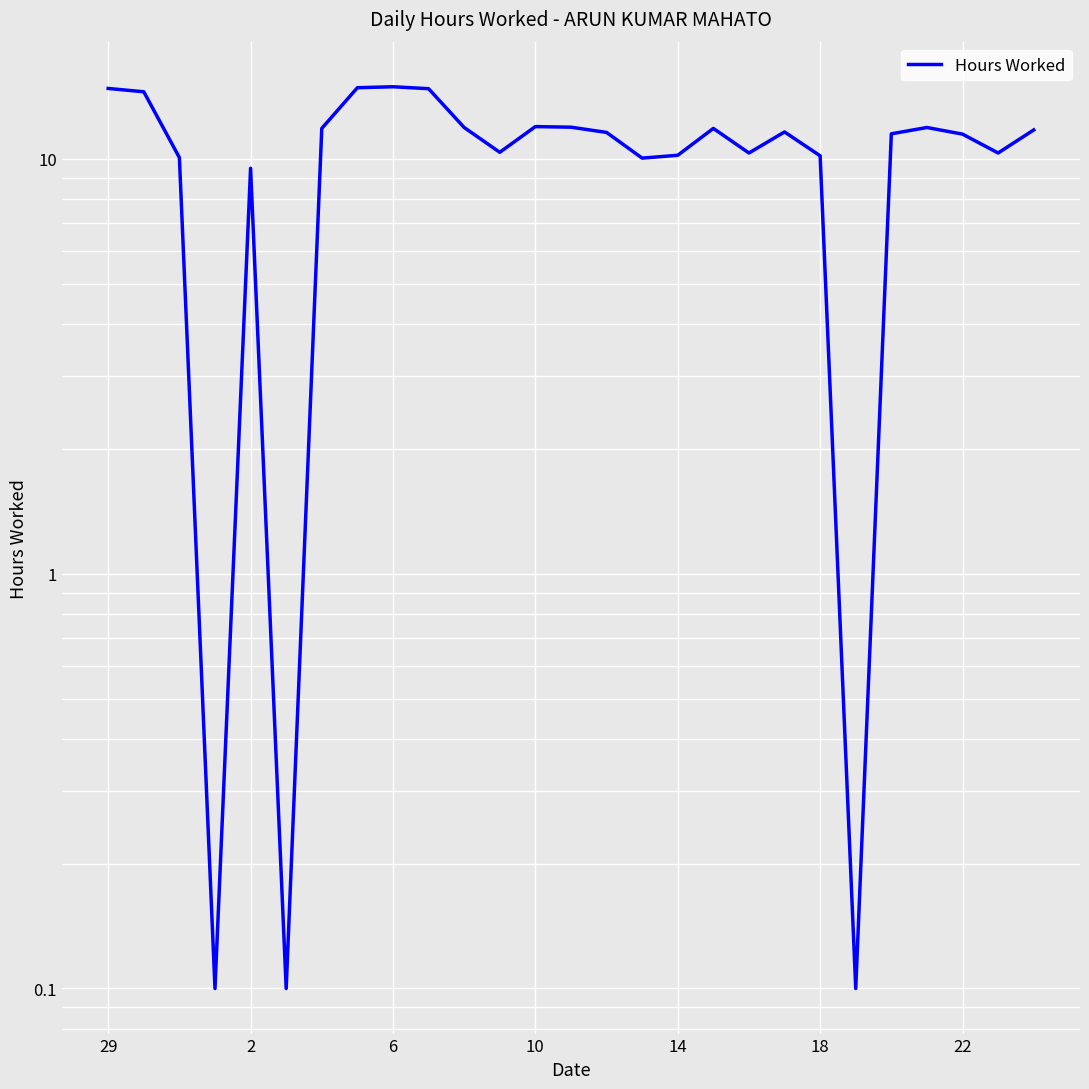

How many lines are shown in the chart?

1